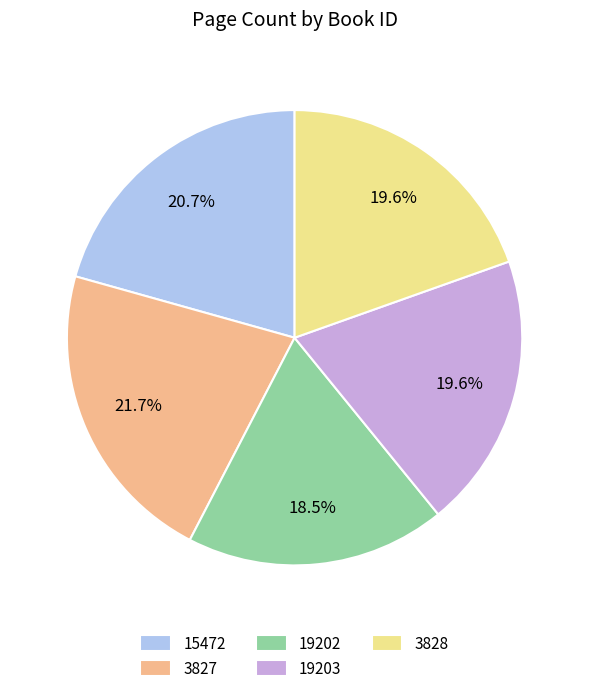

Combined, what portion of the pie is 19203 and 3827?

41.3%